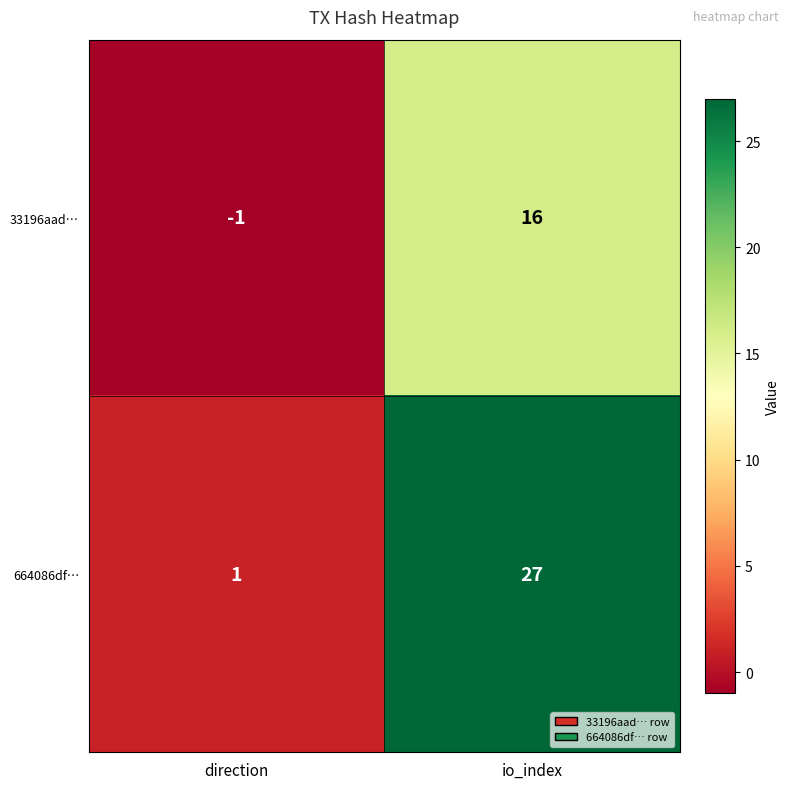

Rank the series at io_index from highest to lowest value.

664086df…, 33196aad…